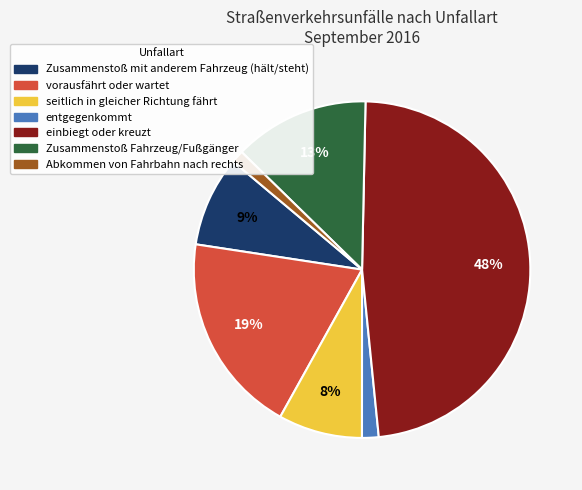

To the nearest percent, what percentage of the pie is einbiegt oder kreuzt?

48%